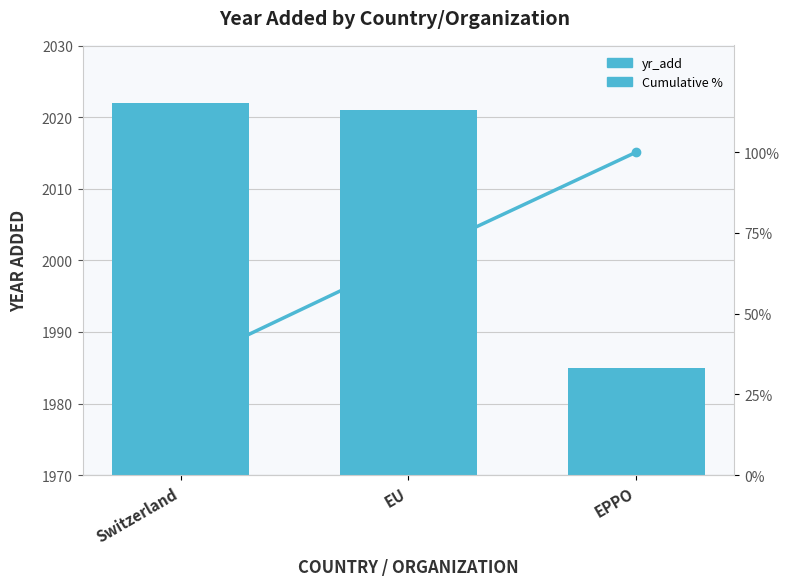

Where does the Cumulative % series first go above 67?

EU